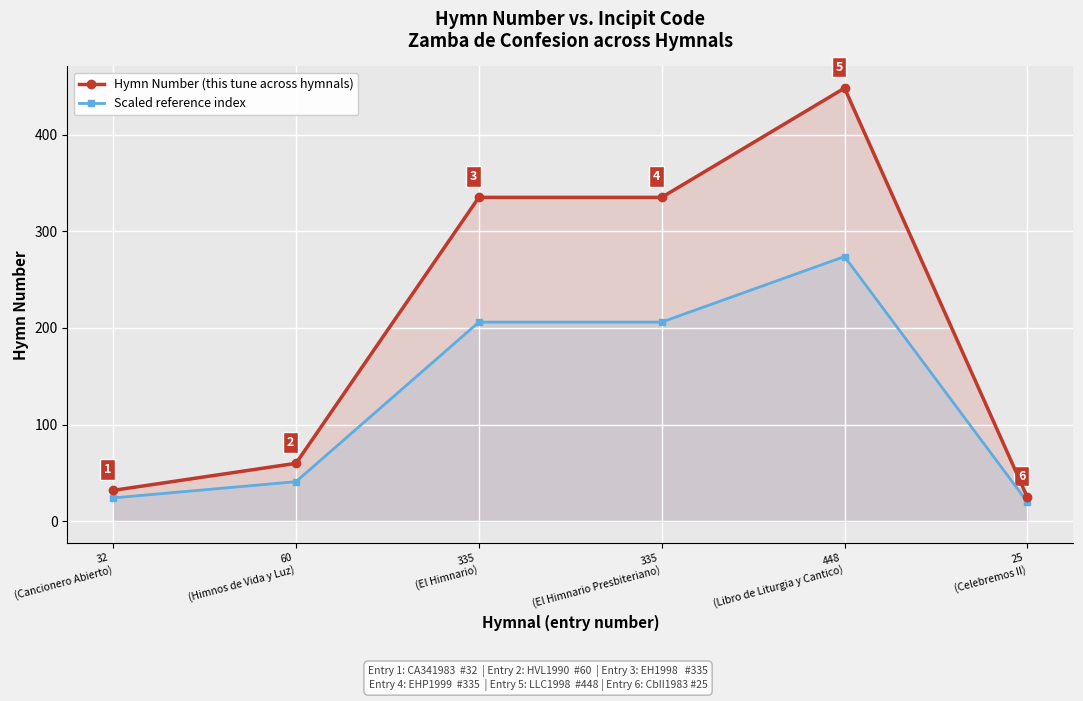

Reading right to left, extract all data points from this chart.

Hymn Number (this tune across hymnals): 25.0	448.0	335.0	335.0	60.0	32.0
Scaled reference index: 20.0	273.8	206.0	206.0	41.0	24.2